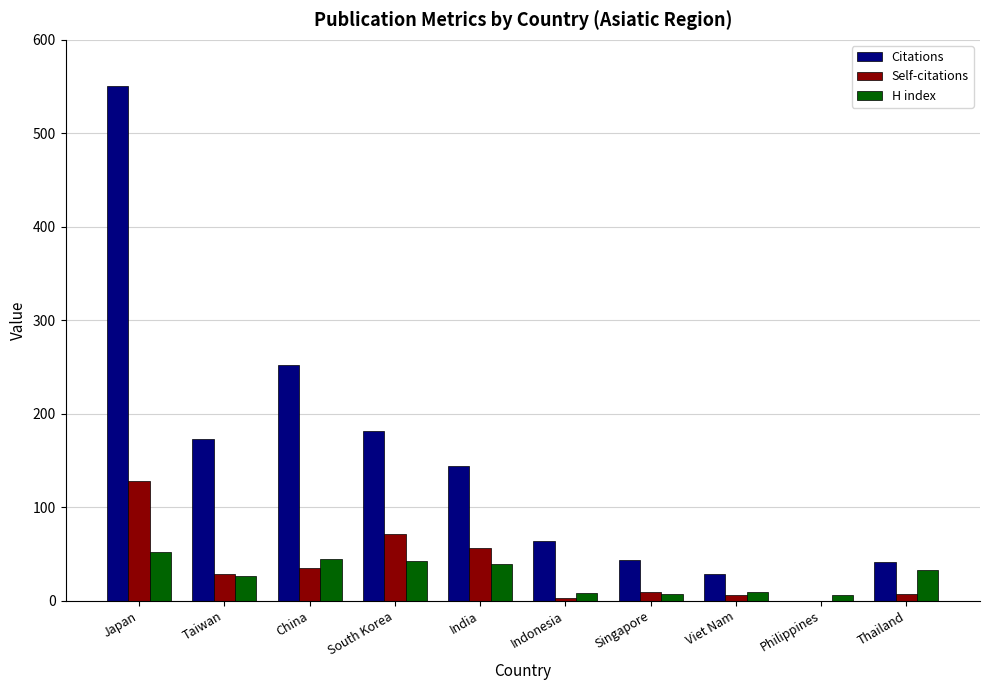

What is the sum of all H index values?

267